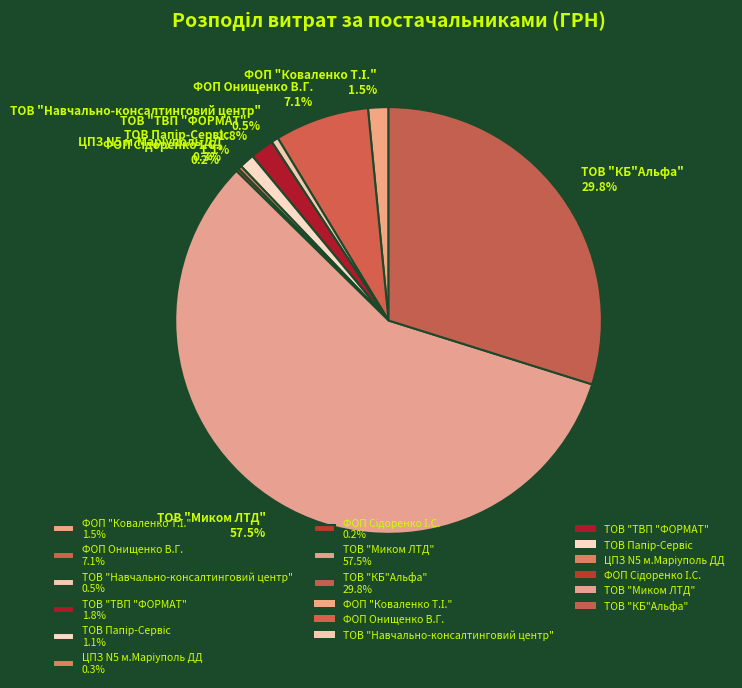

Does any single category account for the majority?

Yes